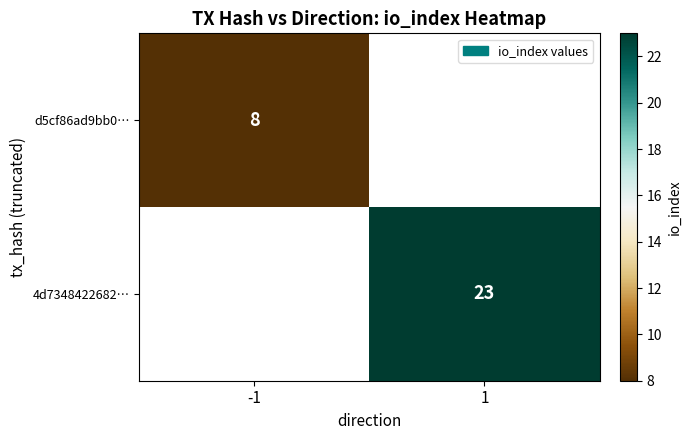

The 4d7348422682… series shows 5 at 1. True or false?

False